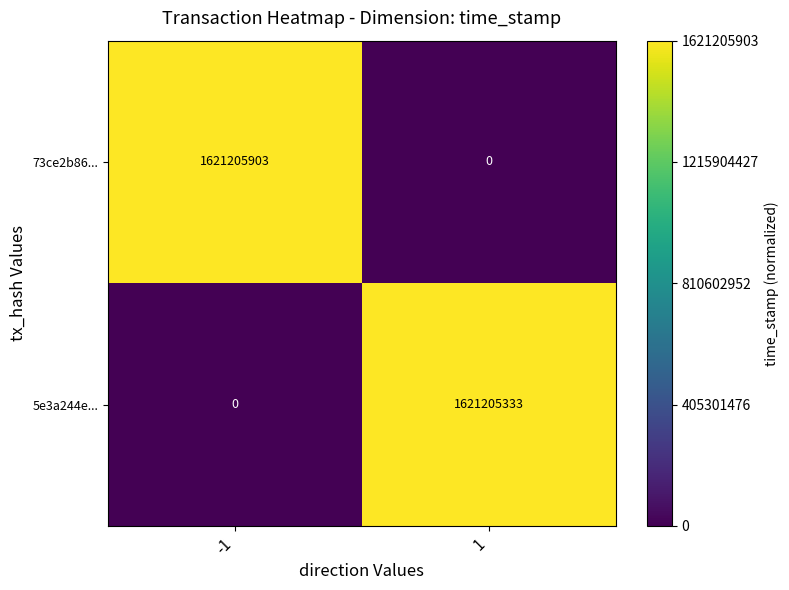

At which category does the chart reach its peak across all series?

-1